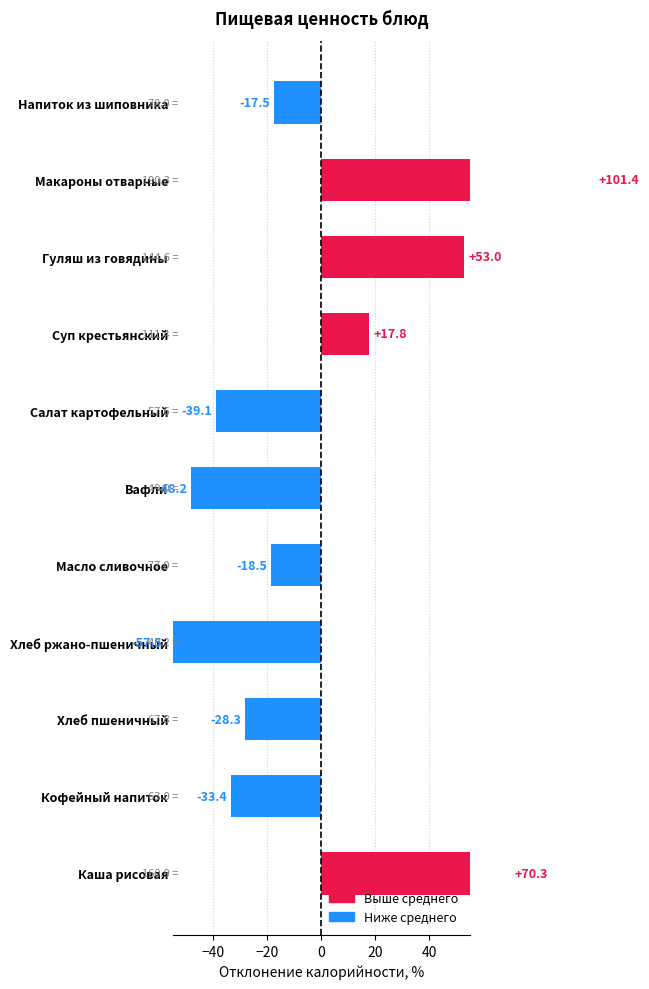

Between Макароны отварные and Суп крестьянский, which is larger?

Макароны отварные